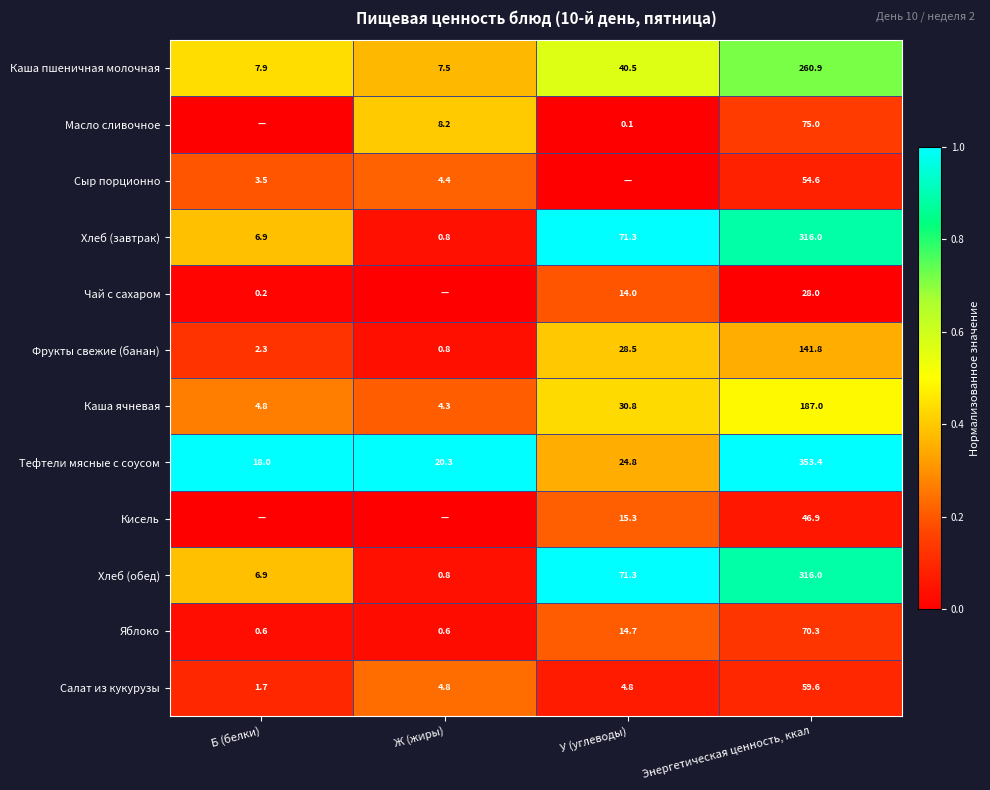

What is the sum of the Яблоко values at Б (белки) and У (углеводы)?

15.3